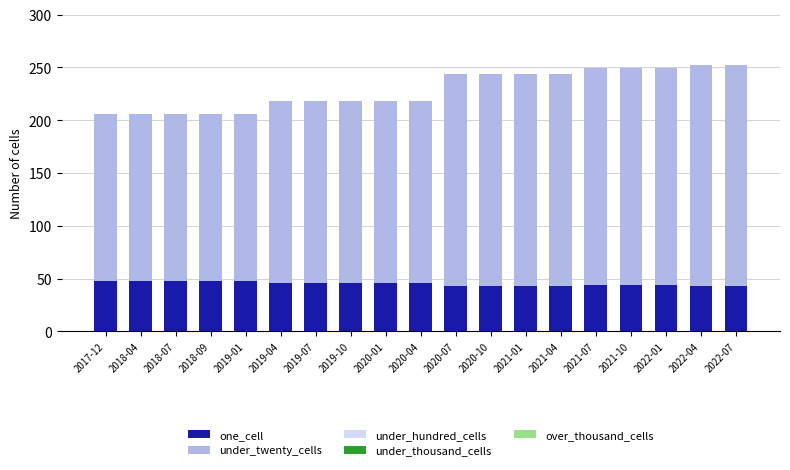

What is the average value of the one_cell series?

45